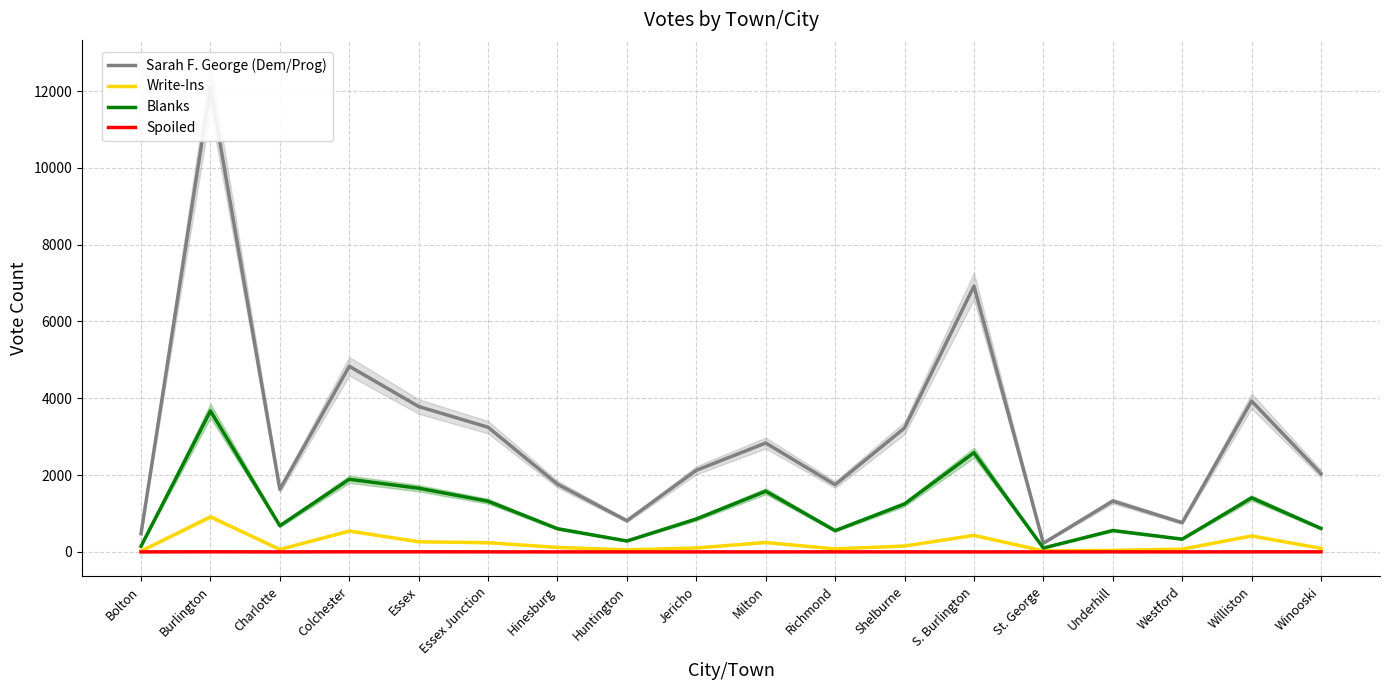

True or false: Spoiled and Write-Ins intersect in this chart.

False